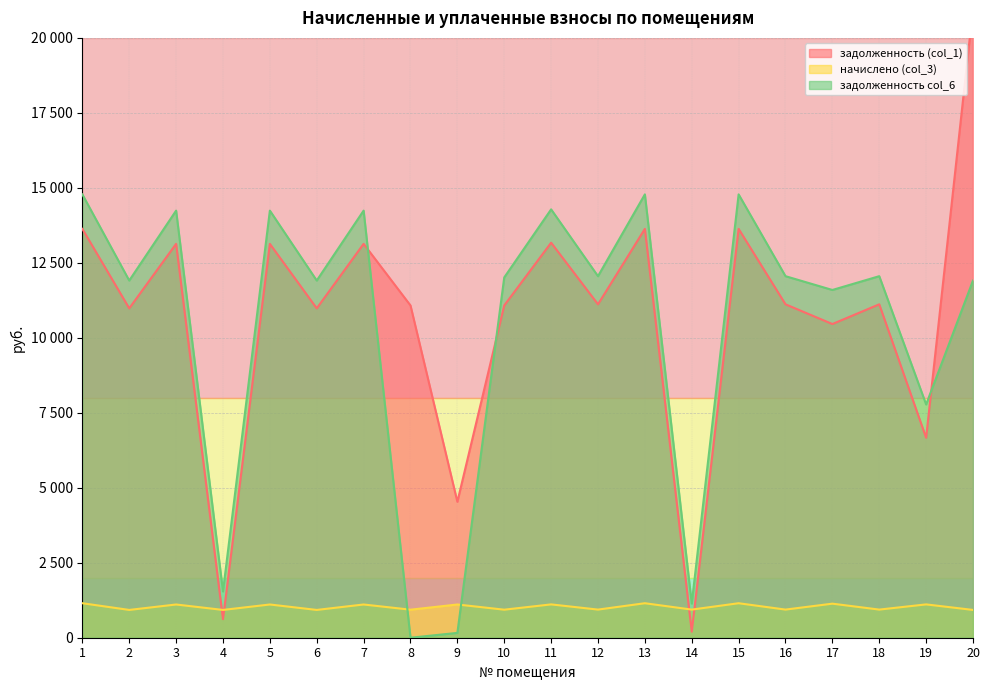

What are all the series names shown in the legend?

задолженность (col_1), начислено (col_3), задолженность col_6